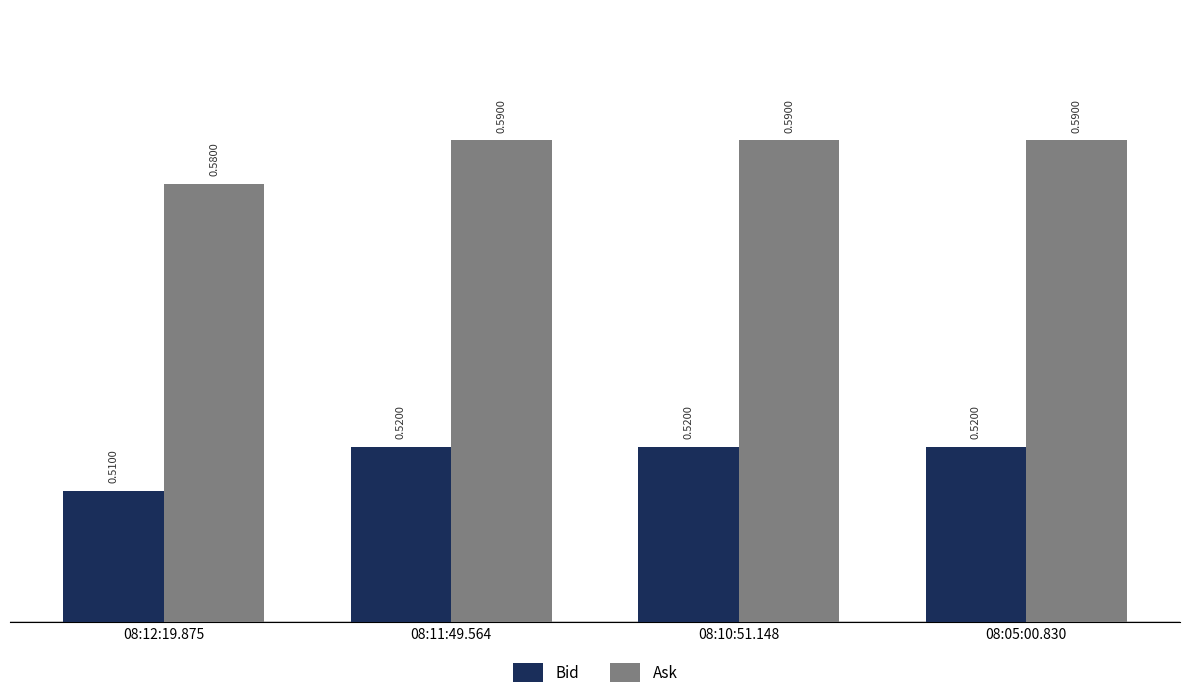

Count the number of categories in the chart.

4